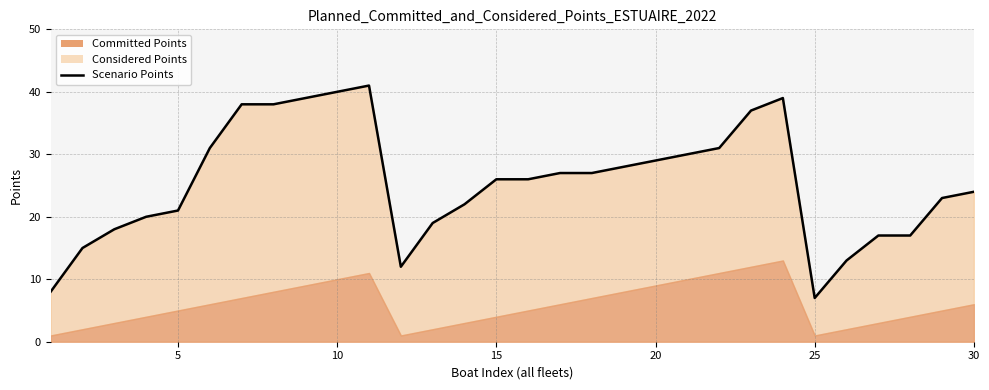

True or false: the data shows 26 at 15.

True